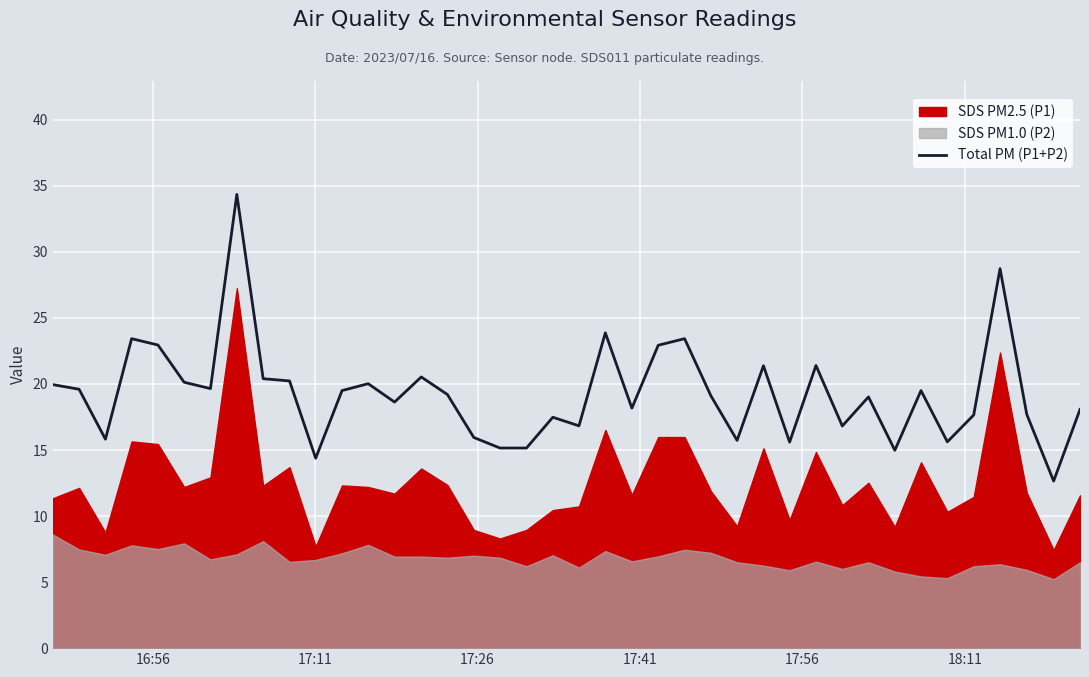

What is the maximum value shown in the chart?

34.4